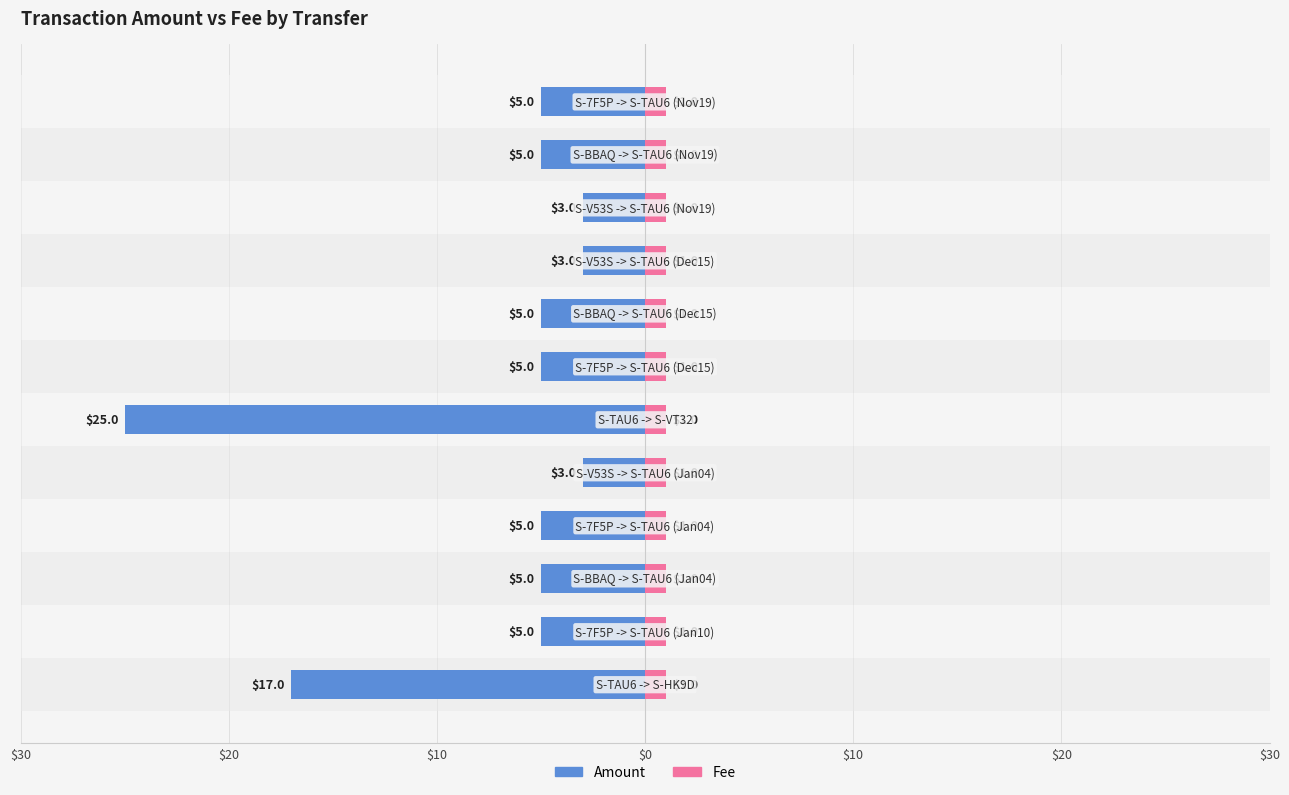

Is it true that Amount equals -2.4 at 7?

False